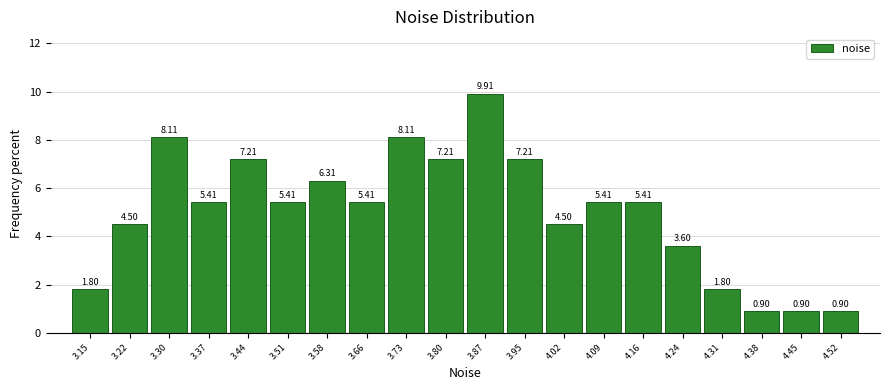

How tall is the bar that spans 3.69 to 3.77 on the x-axis? The bar edges are not printed on the chart, so give them approximately, as read against the axis.

8.11